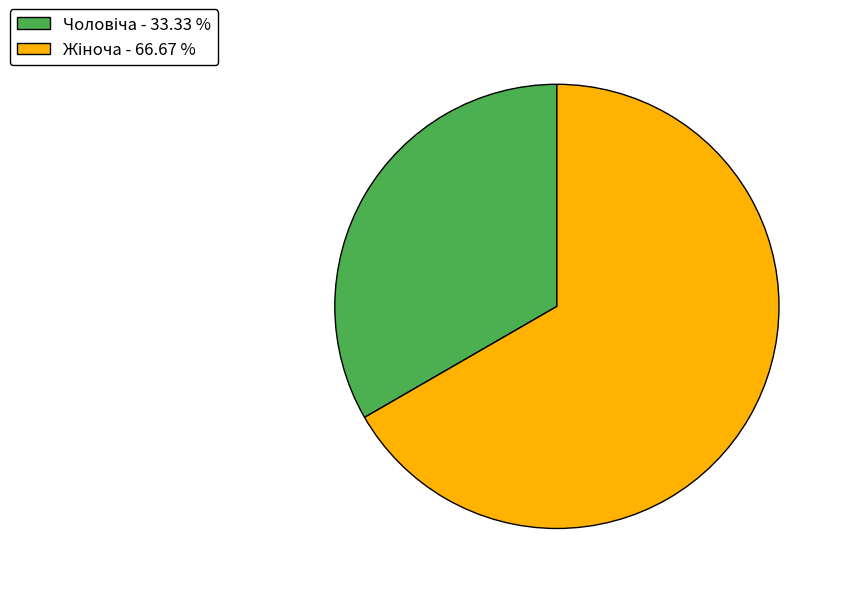

Is there any slice that represents more than half of the pie?

Yes